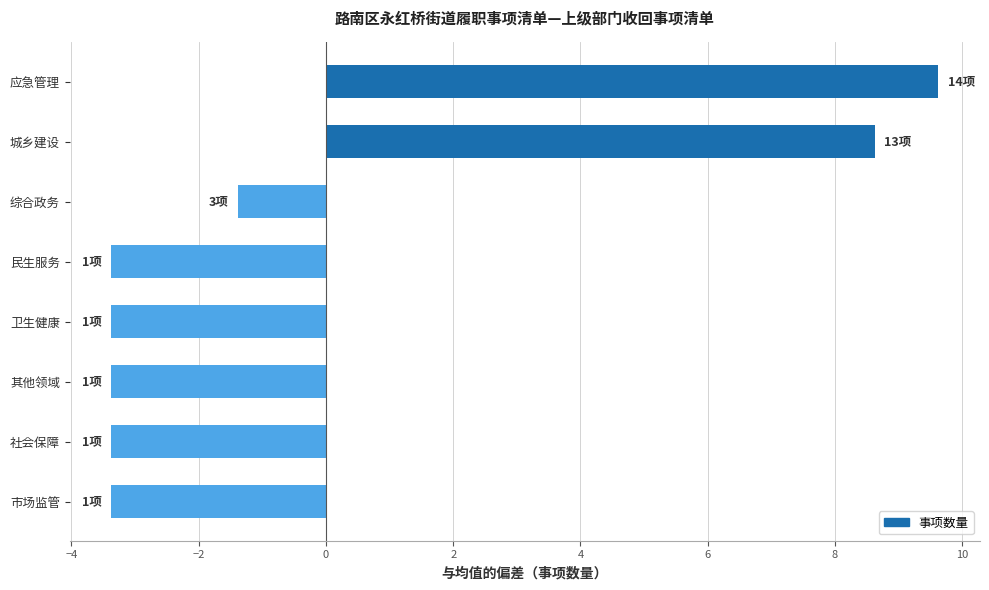

Is it true that the value at 综合政务 is -1.4?

True